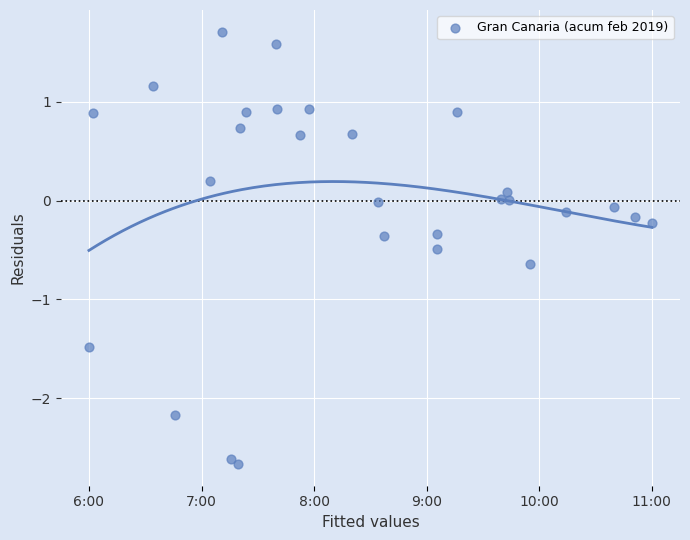

What is the range of Y values (max minus min)?

4.4